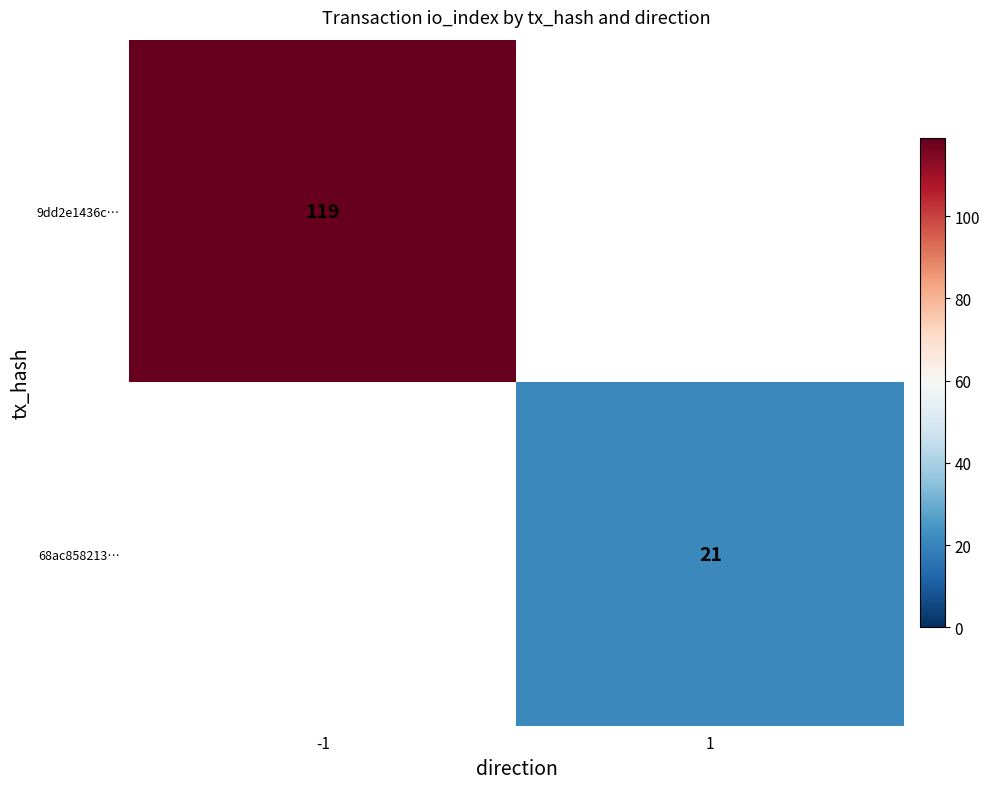

The 9dd2e1436c… series shows 119 at -1. True or false?

True